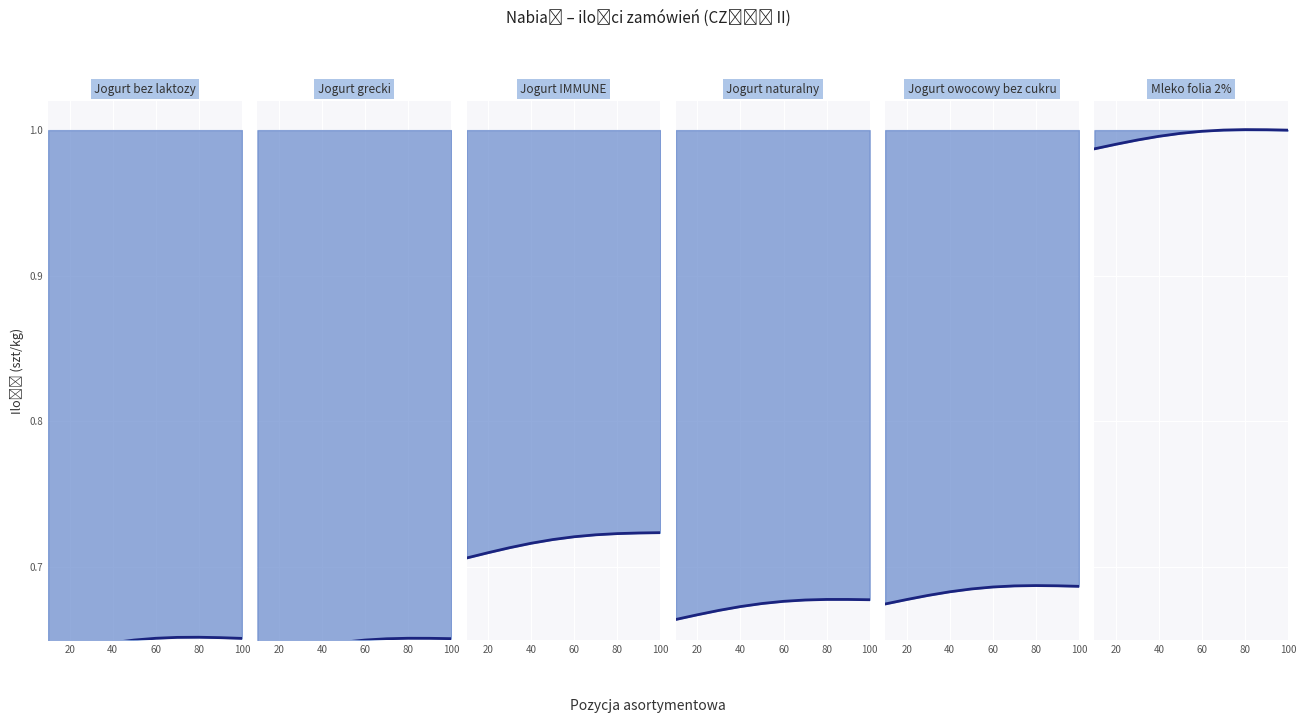

Which label corresponds to the smallest value in the chart?

20